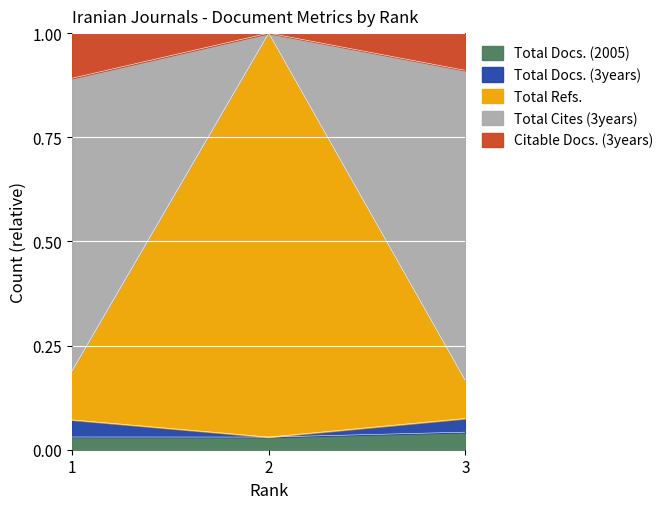

Which series has the widest spread of values?

Total Refs.